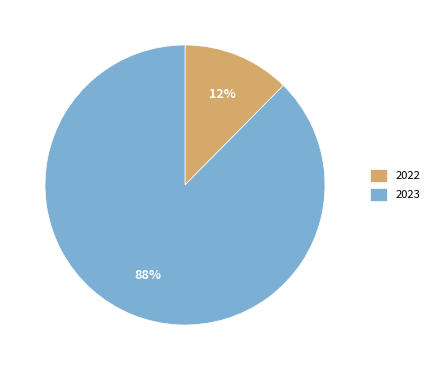

How many segments does this pie chart have?

2